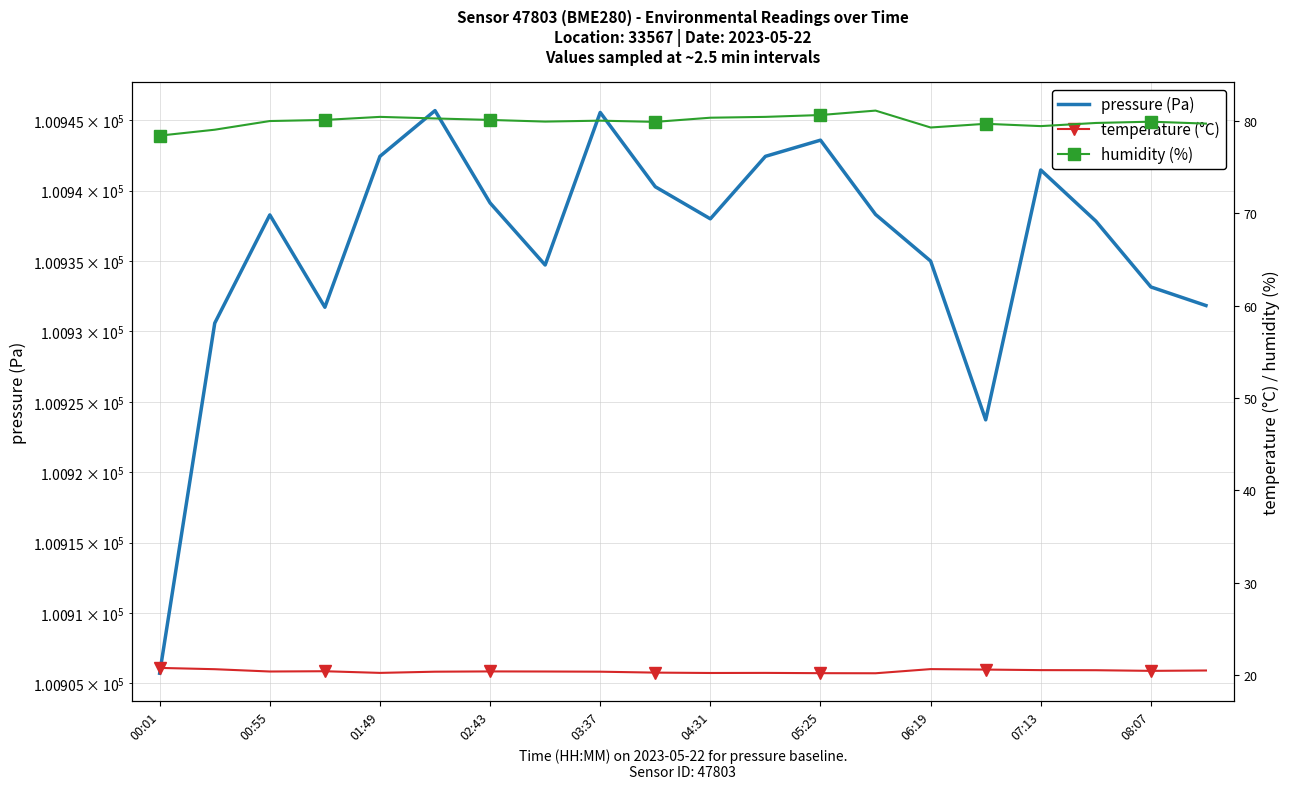

True or false: pressure (Pa) has more than 2 interior local peaks.

True